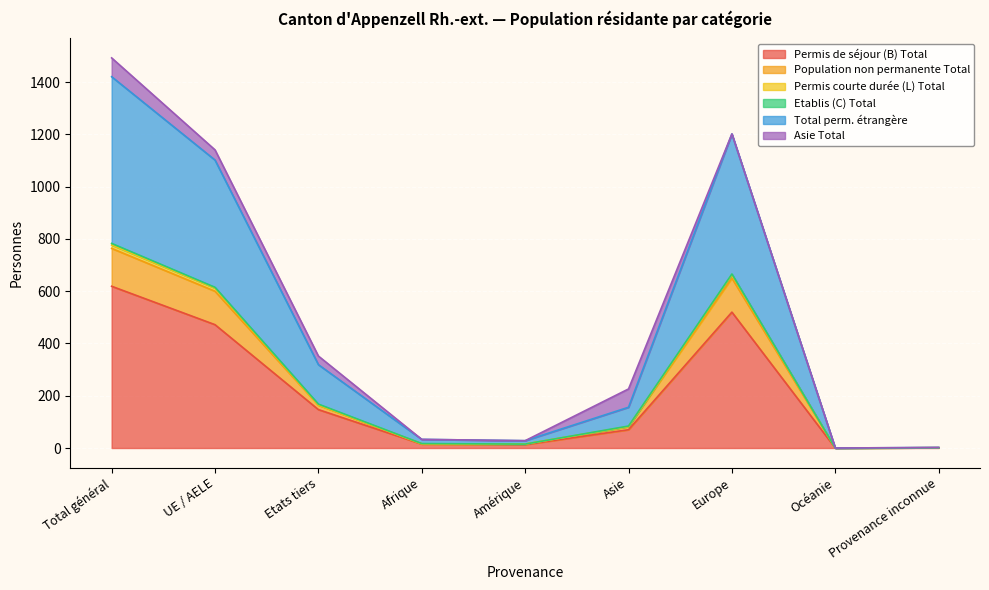

True or false: Permis courte durée (L) Total has more than 2 points higher than both neighbors.

False